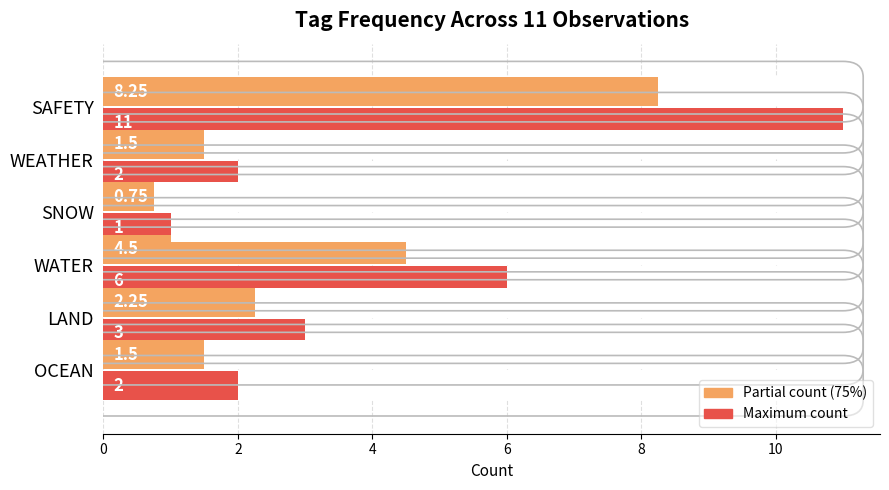

Is the value of Maximum count at SAFETY greater than the value of Partial count (75%) at WEATHER?

Yes